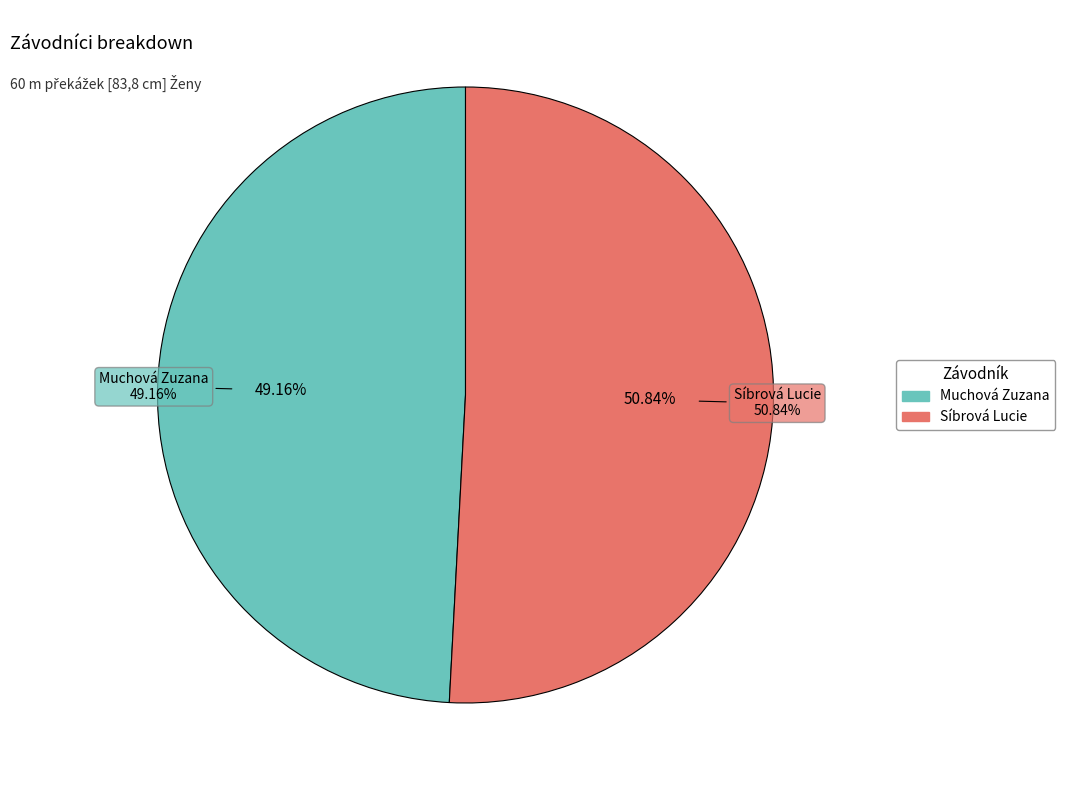

Which category has the smallest portion of the pie?

Muchová Zuzana